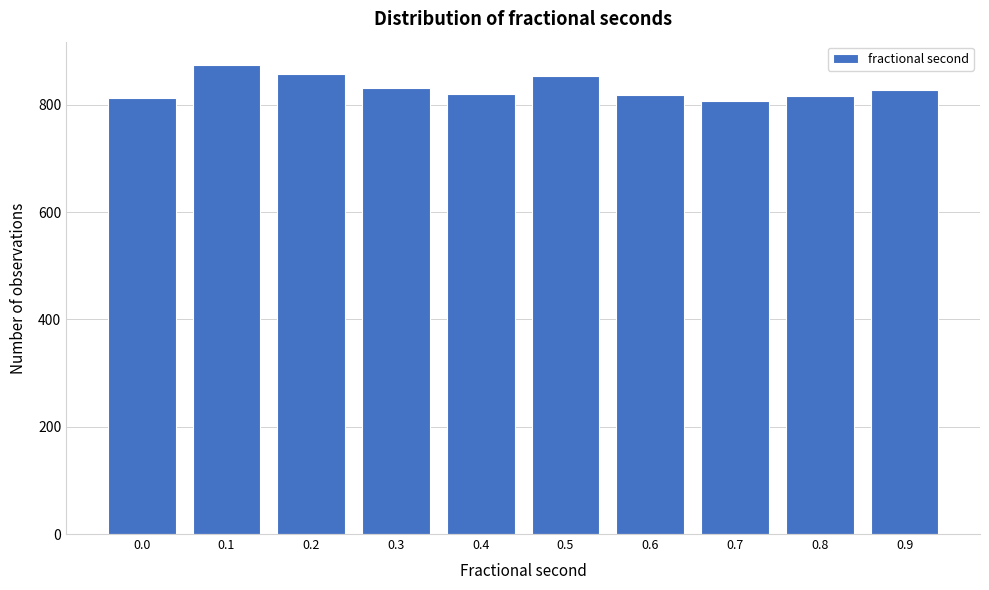

Approximately how many times larger is the value at 0.9 compared to 0.3?

1.0